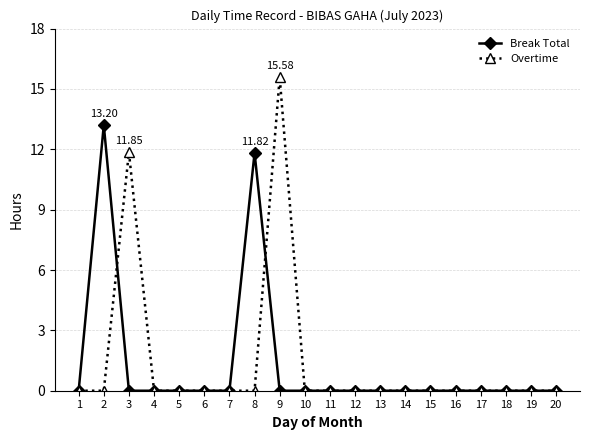

At which category is the sum across all series the highest?

9